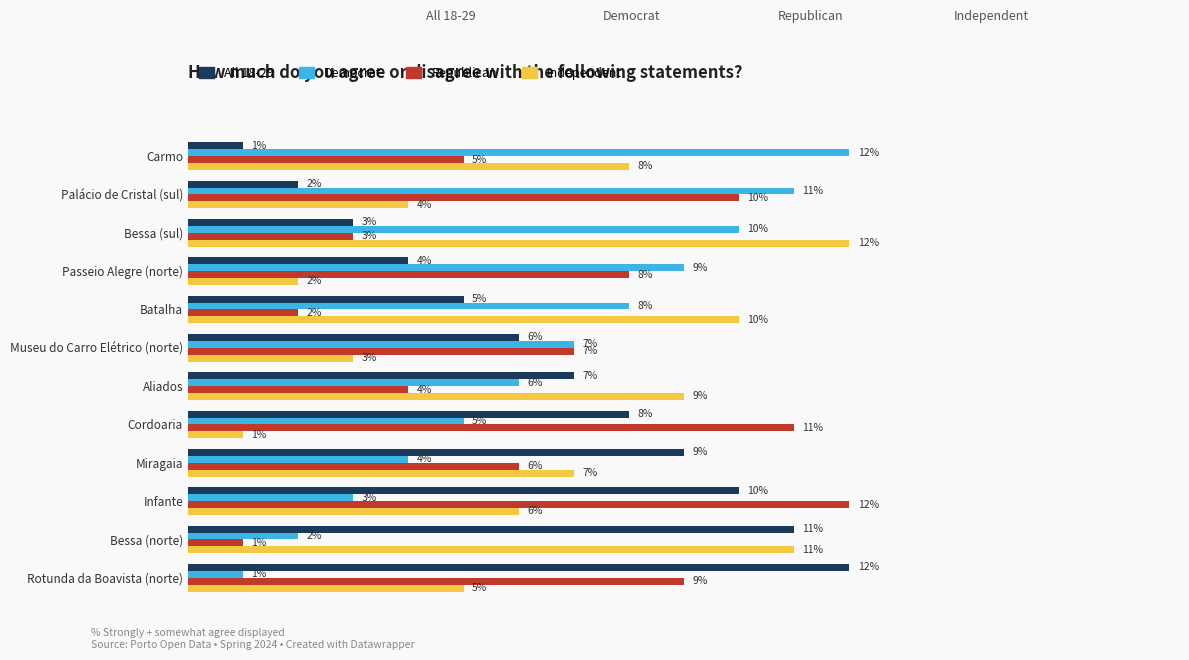

Where is Republican nearest to the value 6?

Miragaia